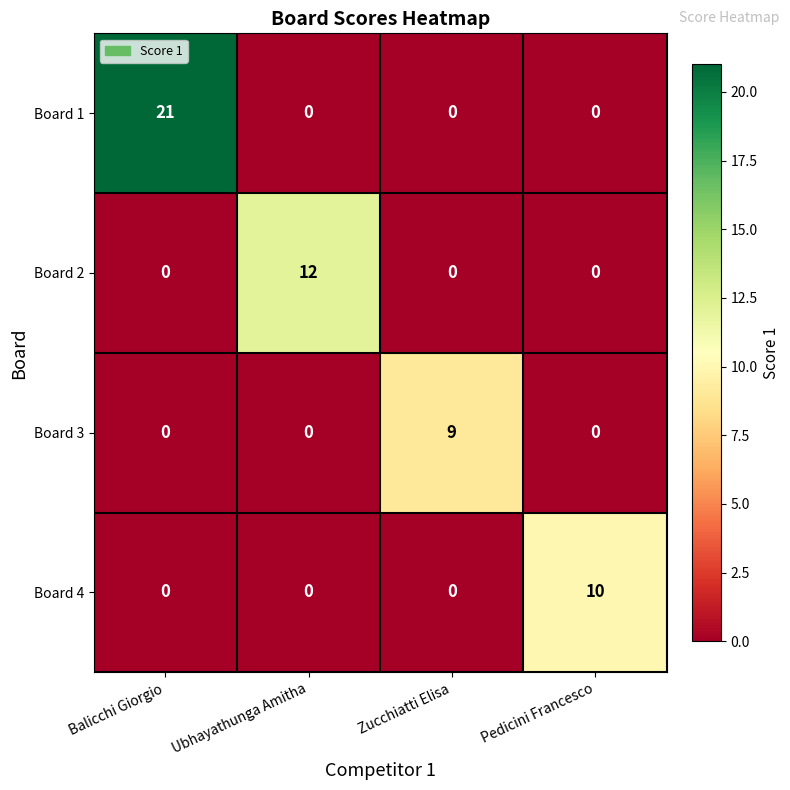

Which series has the largest range (max minus min)?

Board 1